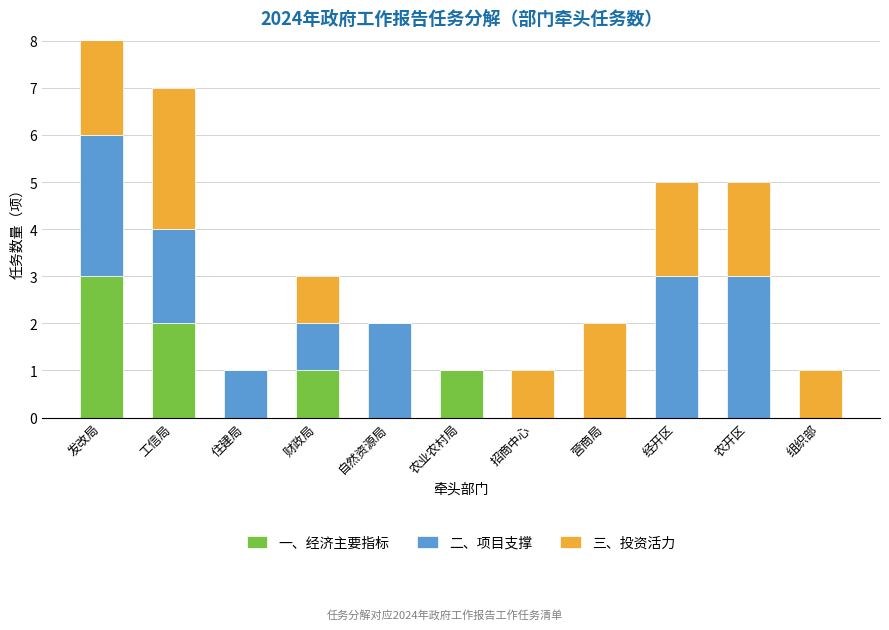

At 自然资源局, list the series in order from smallest to largest.

一、经济主要指标, 三、投资活力, 二、项目支撑